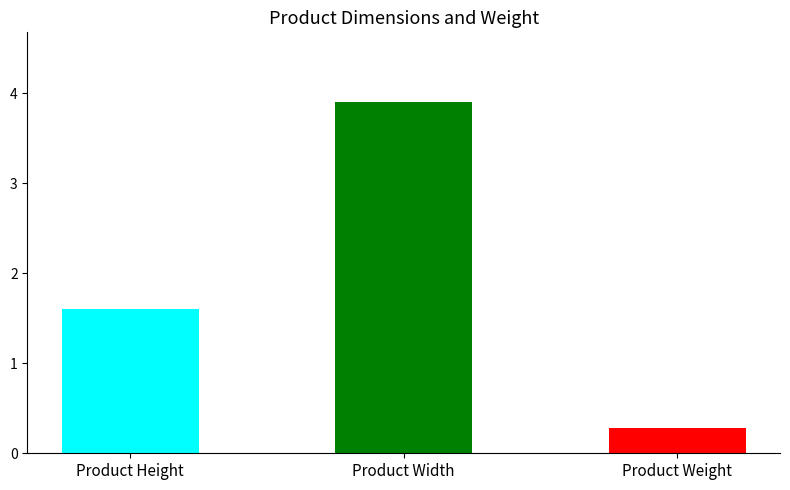

What is the difference between the second highest and minimum values?

1.3